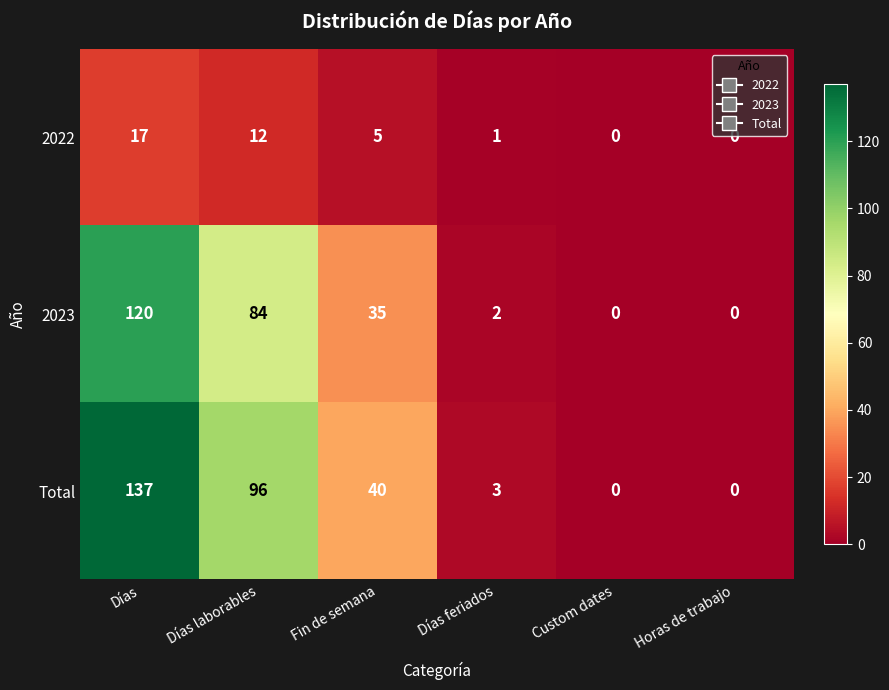

What is the sum of the 2022 values at Días and Días laborables?

29